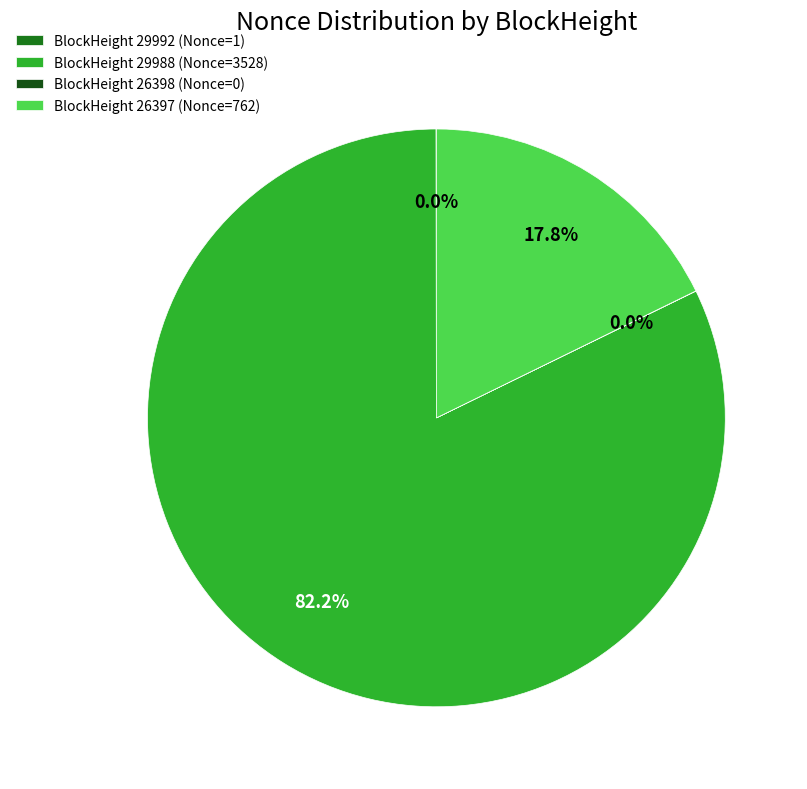

Which category has the biggest portion of the pie?

BlockHeight 29988 (Nonce=3528)